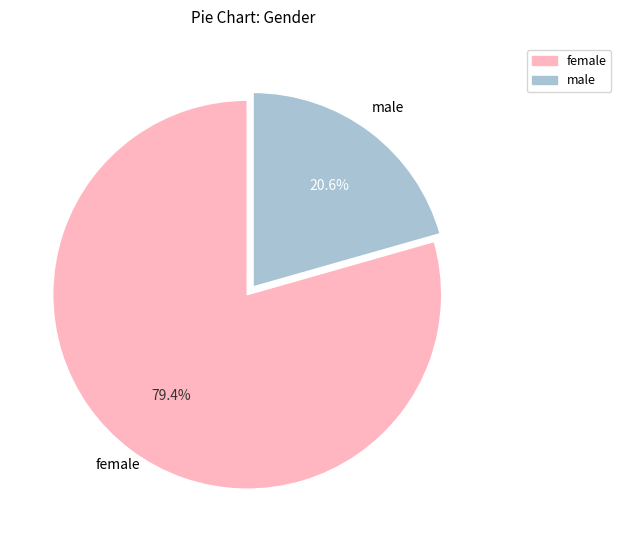

Count the number of slices in the pie.

2